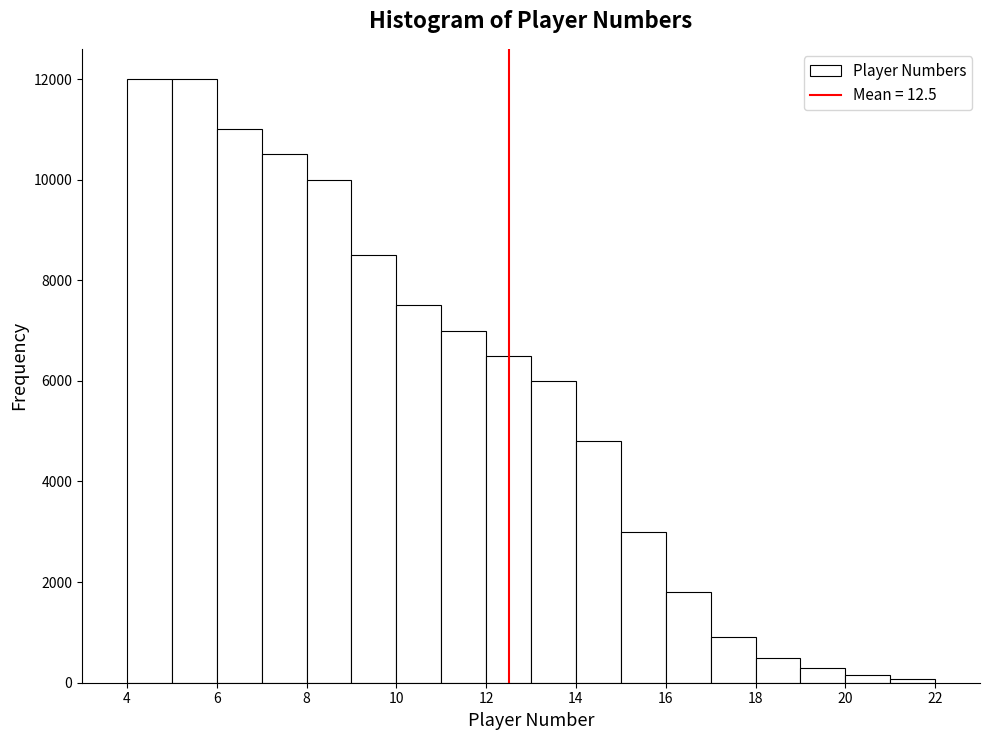

Reading left to right, list every bar in this chart as the range it spans on the x-axis followed by its height. The values are not printed on the chart, so give them approximately, as read against the axis.

4 to 5: 12000
5 to 6: 12000
6 to 7: 11000
7 to 8: 10600
8 to 9: 10000
9 to 10: 8600
10 to 11: 7600
11 to 12: 7000
12 to 13: 6600
13 to 14: 6000
14 to 15: 4800
15 to 16: 3000
16 to 17: 1800
17 to 18: 1000
18 to 19: 600
19 to 20: 400
20 to 21: under 200
21 to 22: under 200